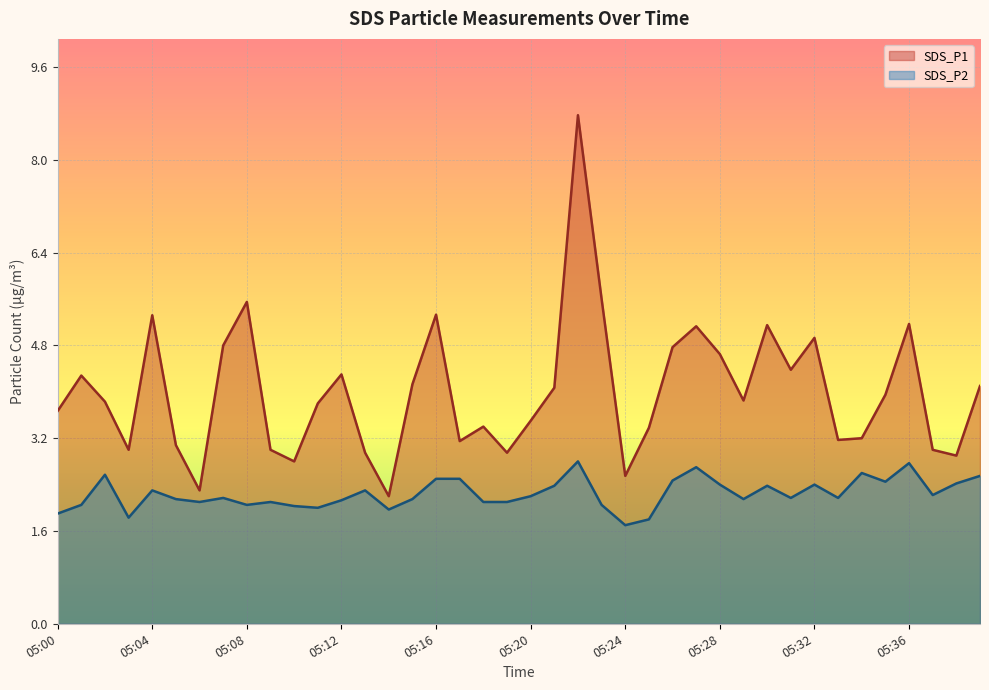

The SDS_P2 series shows 2.7 at 05:27. True or false?

True